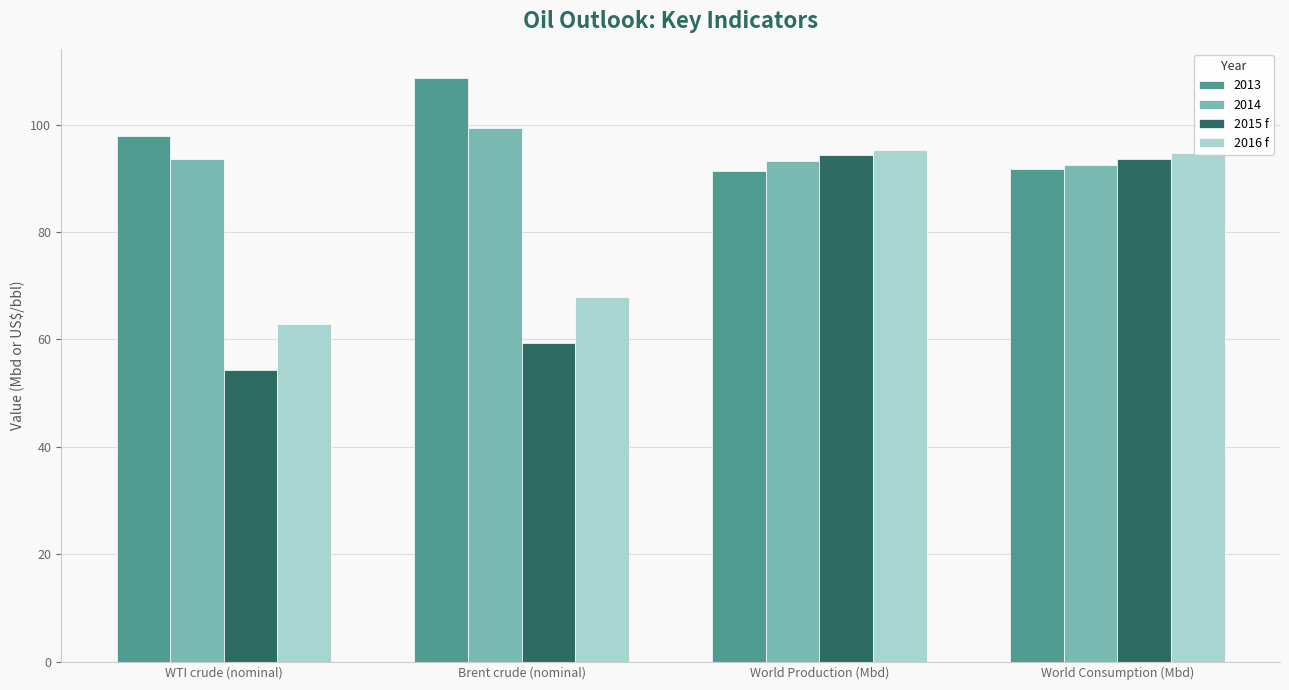

The value of 2016 f at WTI crude (nominal) is 62.9. True or false?

True